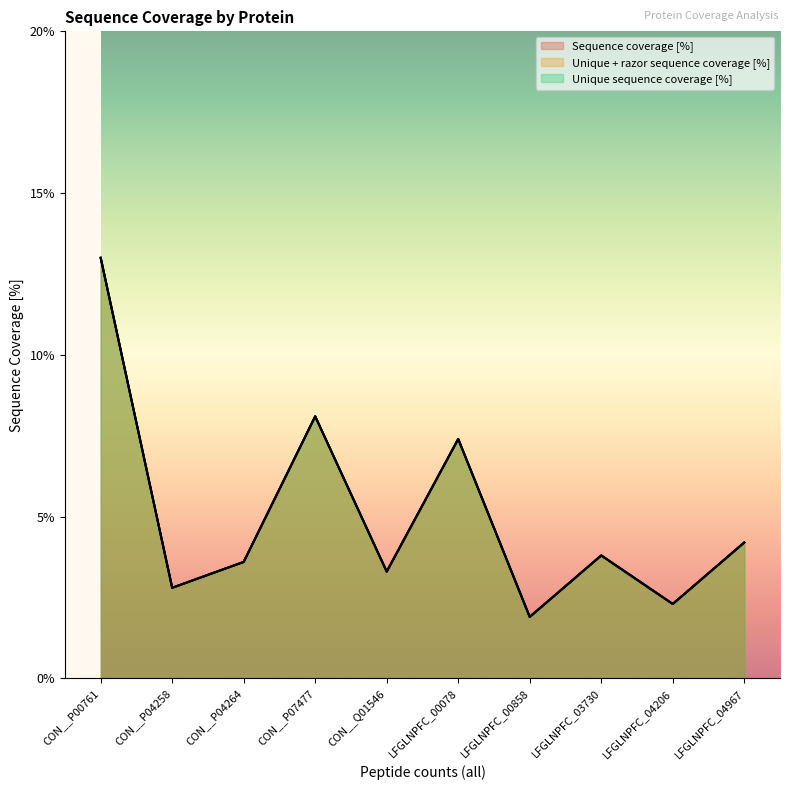

What is the average value of the Unique sequence coverage [%] series?

5.0